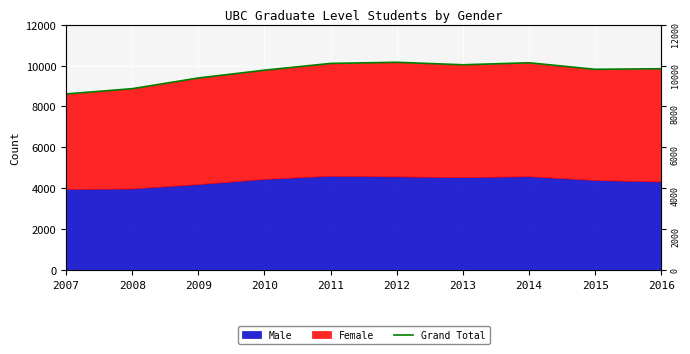

At which category does the data reach its first local peak?

2012